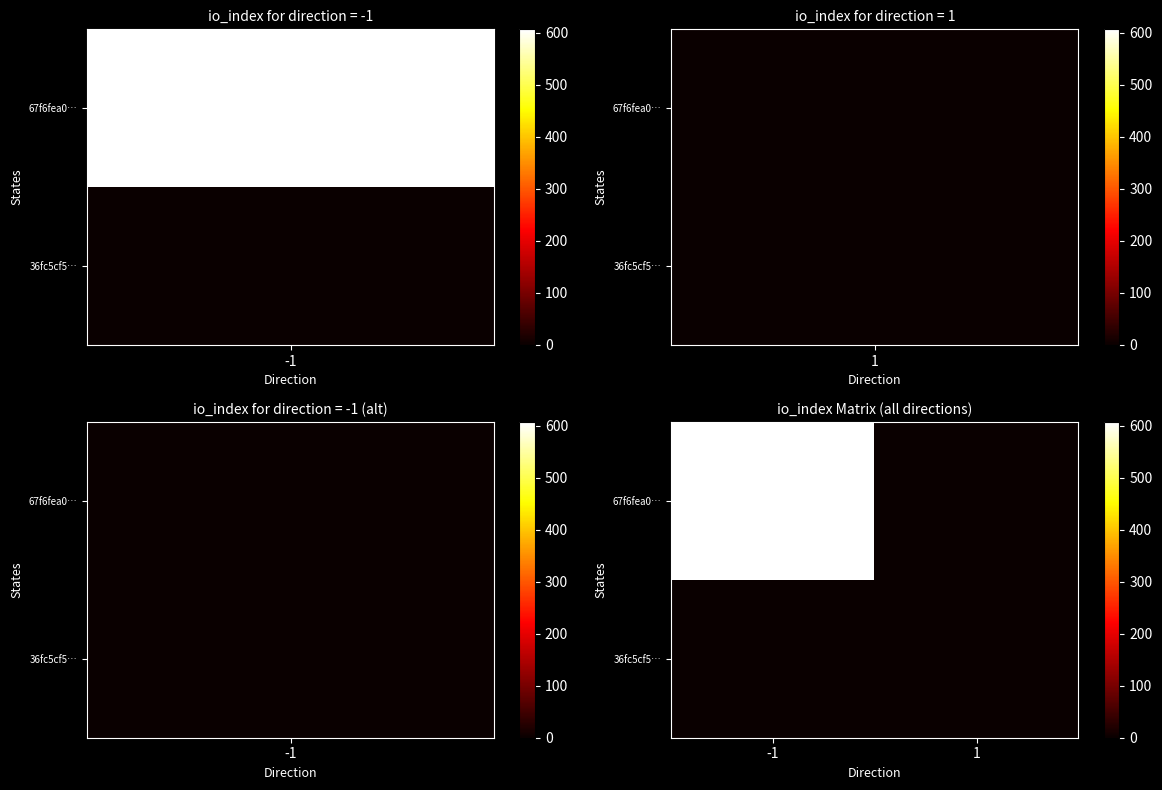

At 1, list the series in order from smallest to largest.

67f6fea0…, 36fc5cf5…